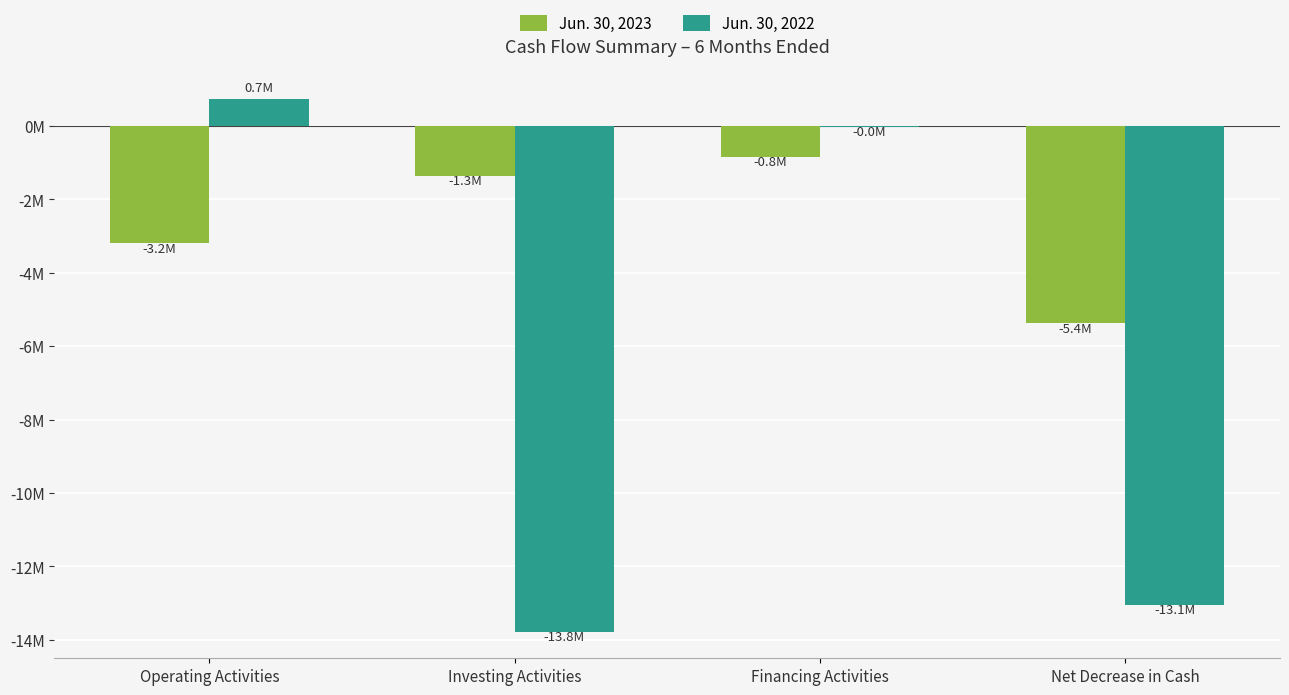

At which category is the sum across all series the highest?

Financing Activities